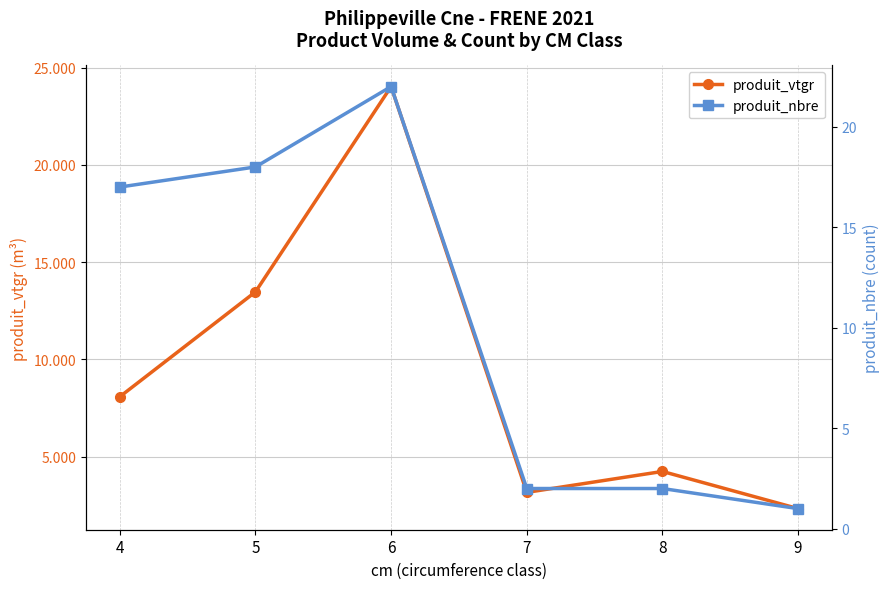

What is the total value across all series at 6?

46.0